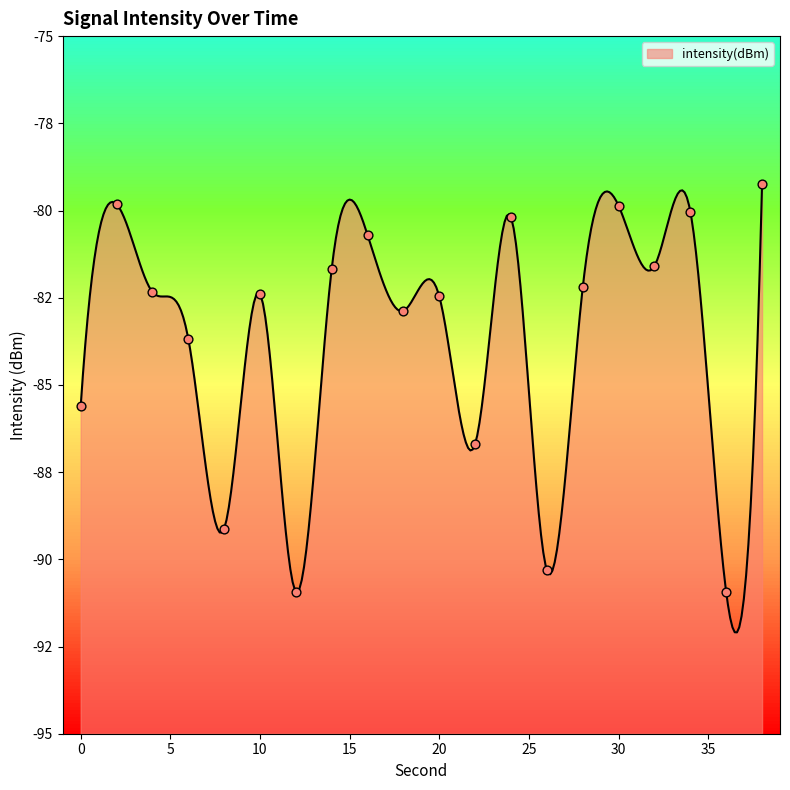

Between 16 and 14, which is larger?

16